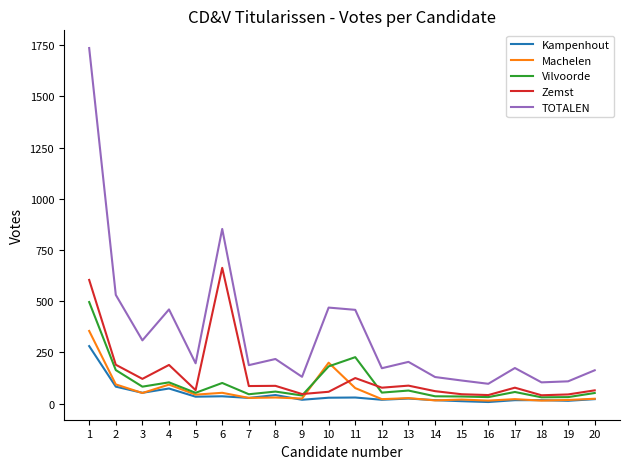

At which category is the sum across all series the highest?

1